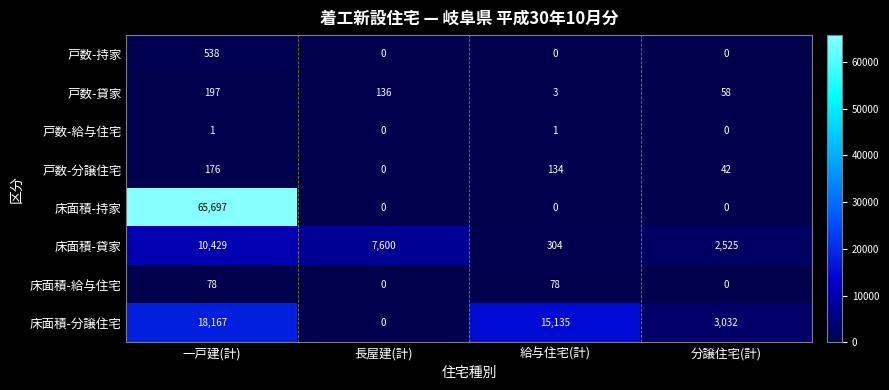

The 戸数-給与住宅 series shows 0 at 長屋建(計). True or false?

True